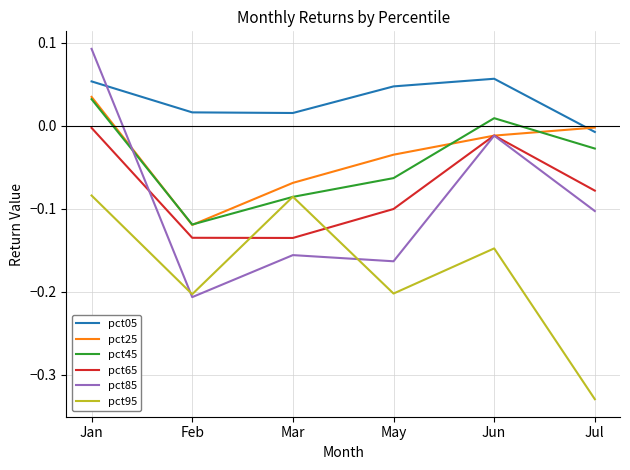

At which category does pct45 reach its first local peak?

Jun